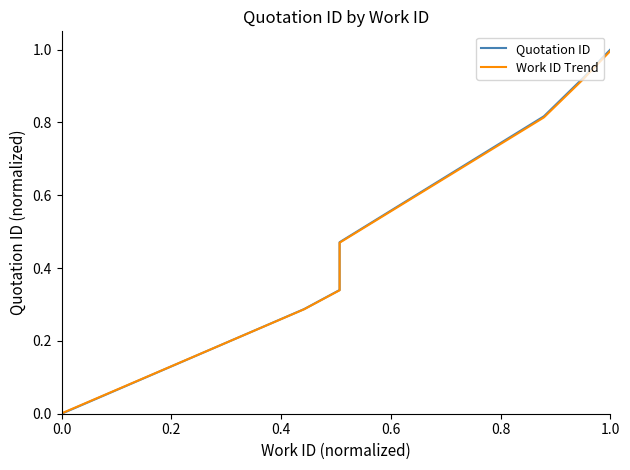

What is the average value of the Work ID Trend series?

0.6